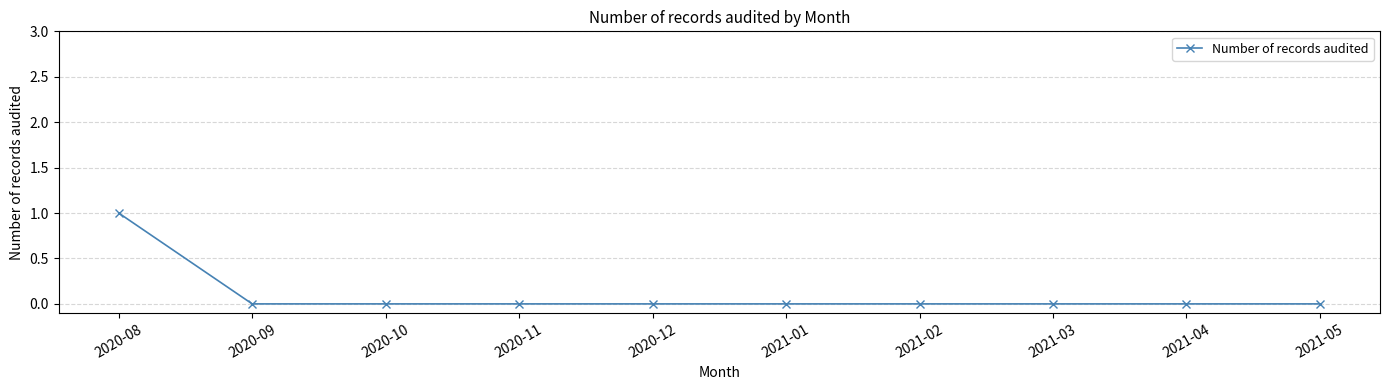

What is the label of the 2nd point from the right?

2021-04